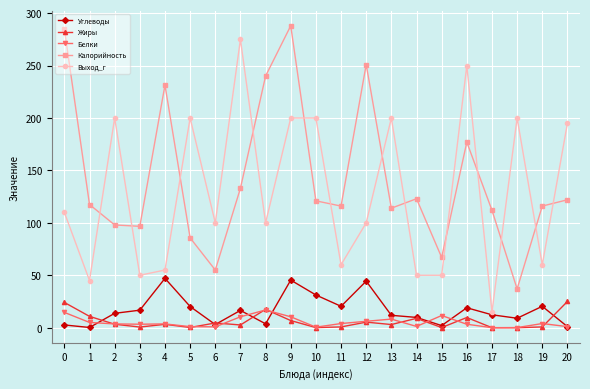

True or false: Жиры has a value of 0.1 at 15.

True